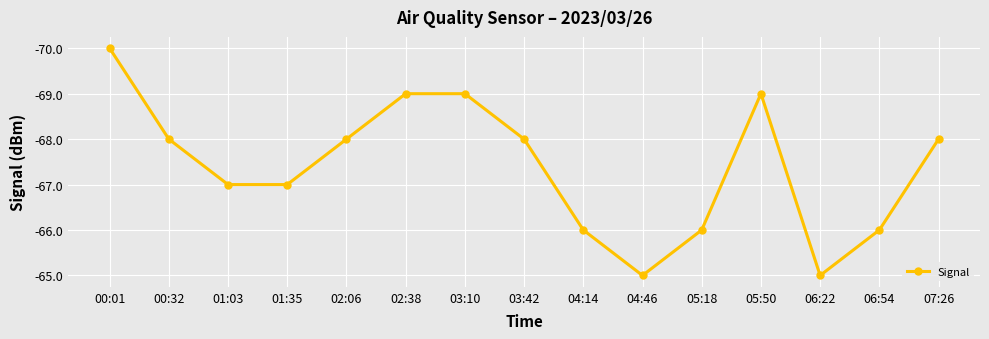

What is the minimum value shown in the chart?

-70